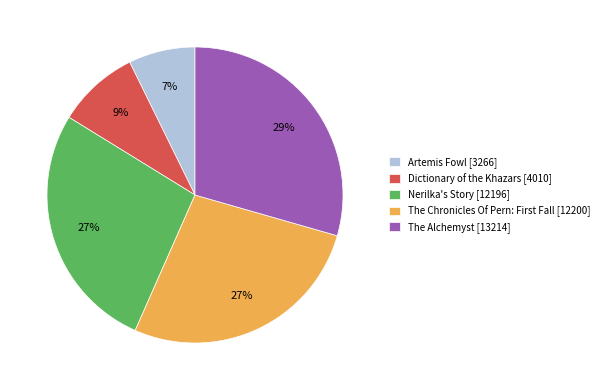

Combined, do The Alchemyst [13214] and Dictionary of the Khazars [4010] account for over 50%?

No